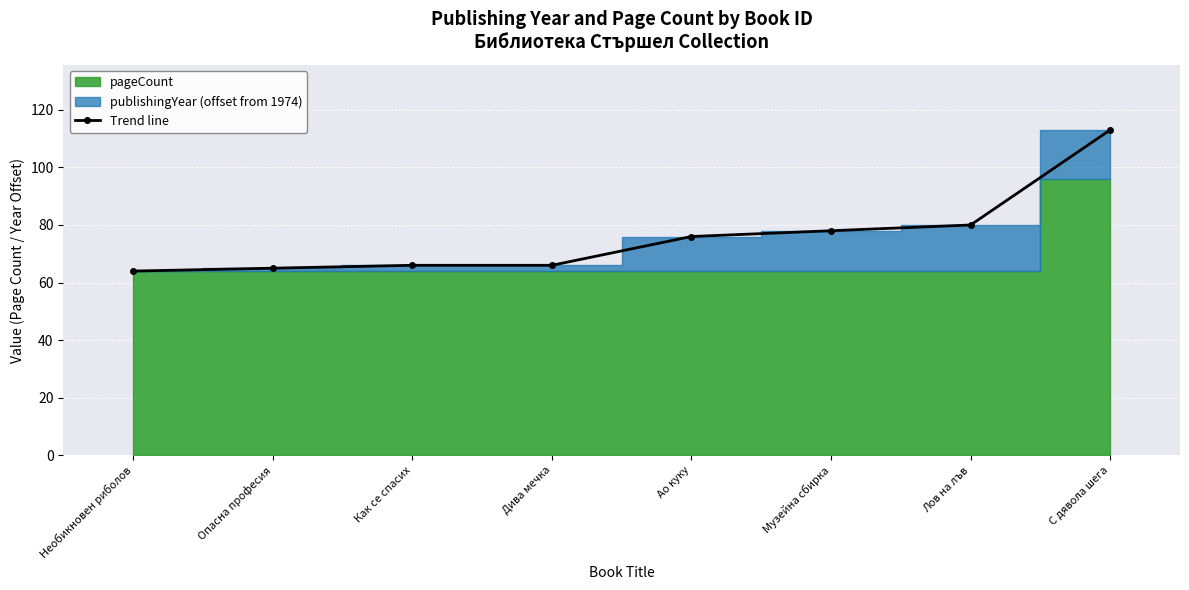

What is the value of the 5th point from the left?

76